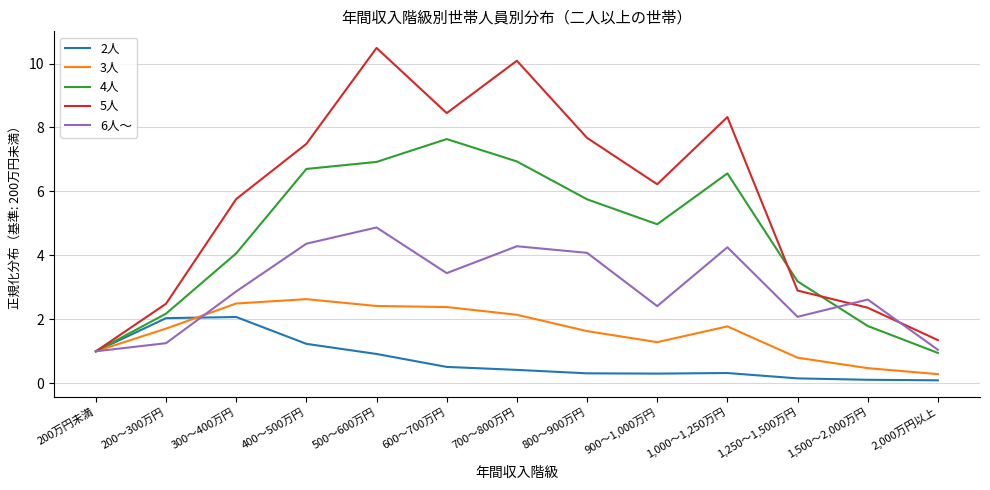

At which category does the chart reach its peak across all series?

500～600万円